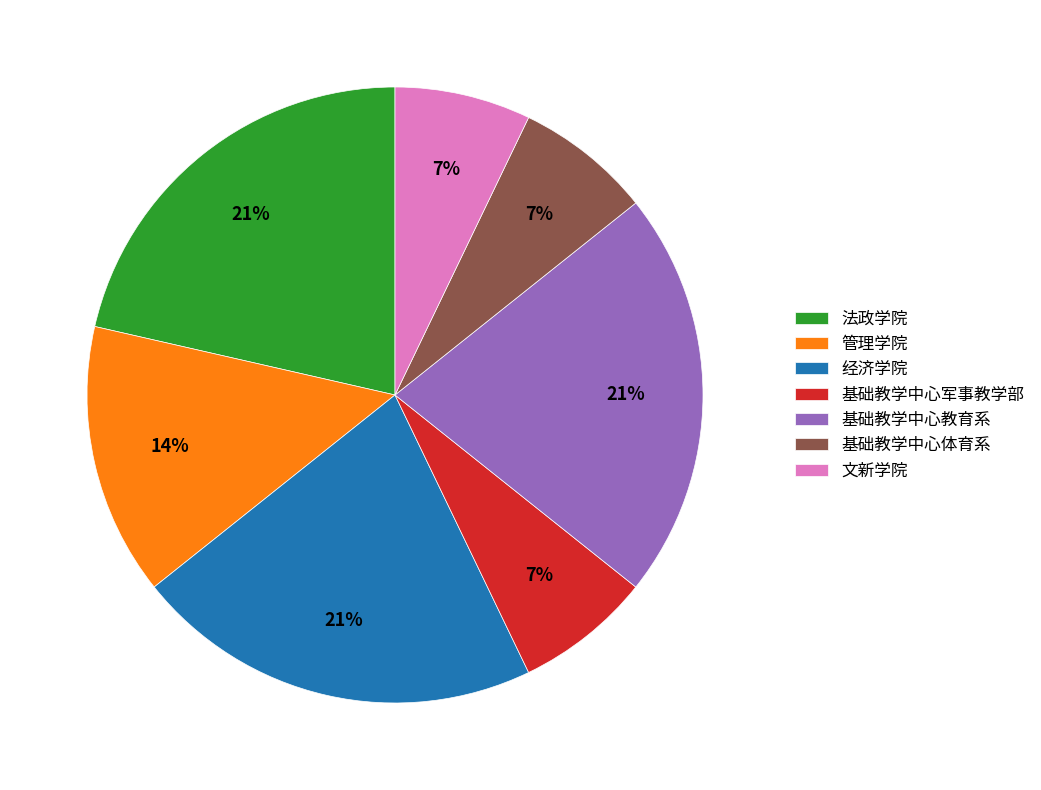

Between 基础教学中心军事教学部 and 法政学院, which is larger?

法政学院